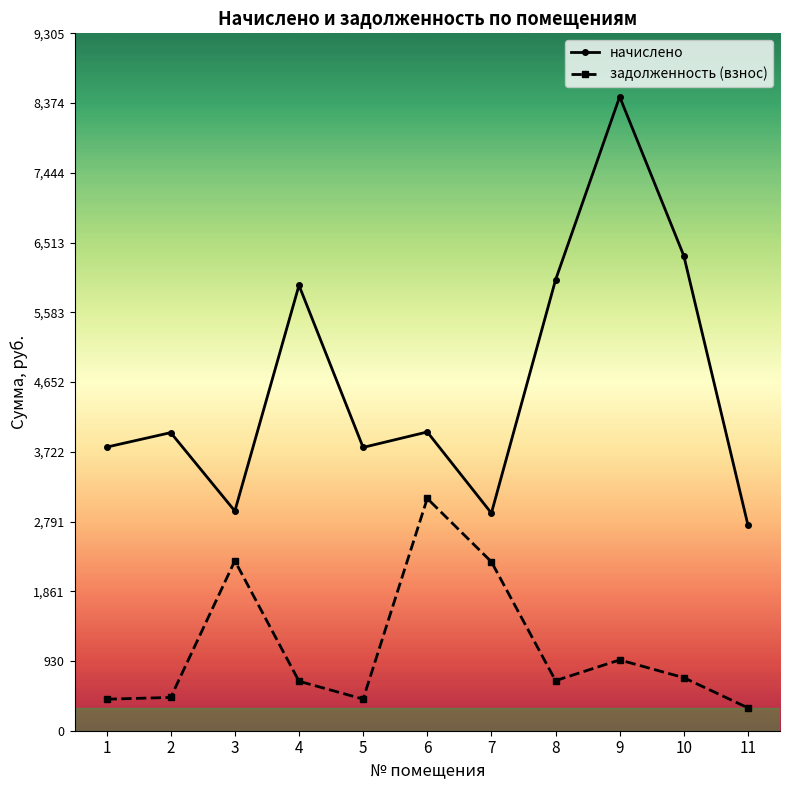

How many interior local peaks does the начислено series have?

4